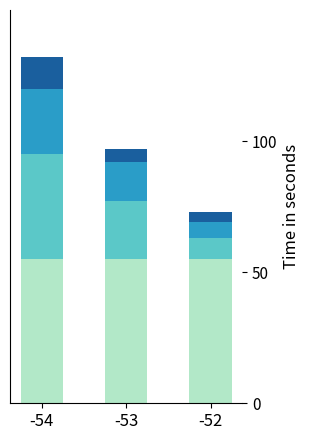

What is the total value across all series at -52?

73